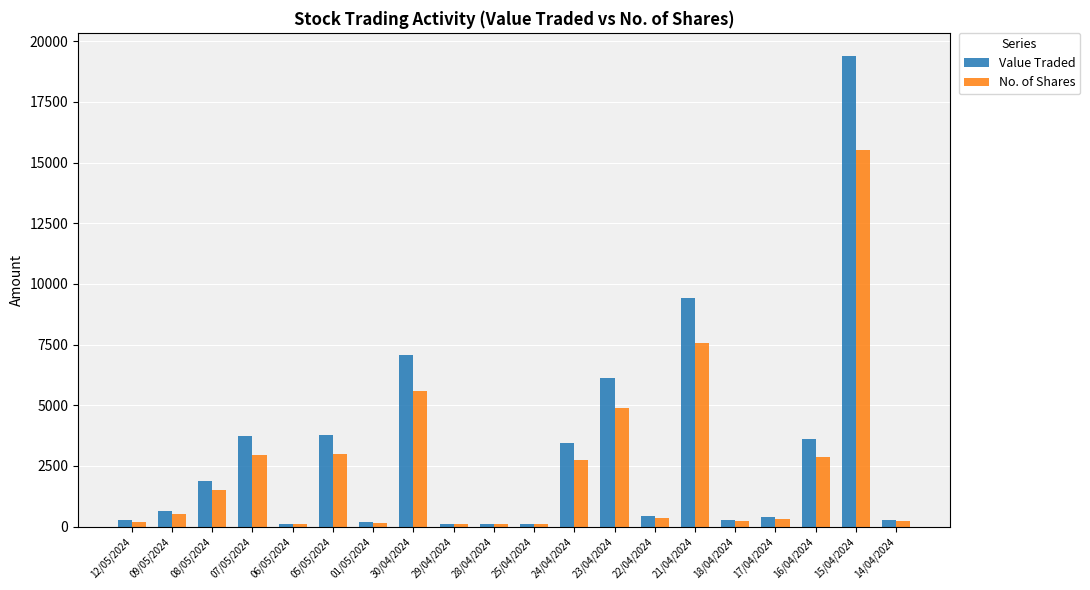

At which category is the sum across all series the highest?

15/04/2024